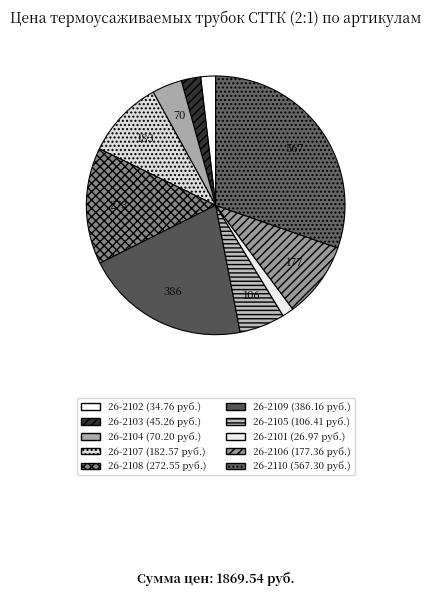

To the nearest percent, what is the difference between the 26-2109 and 26-2102 slice percentages?

19%